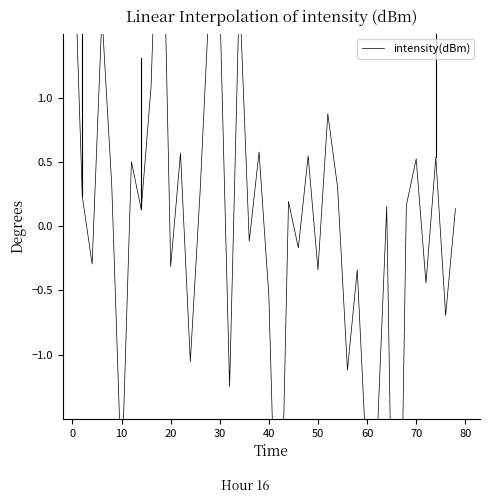

How many points are higher than both their immediate neighbors (excluding endpoints)?

14